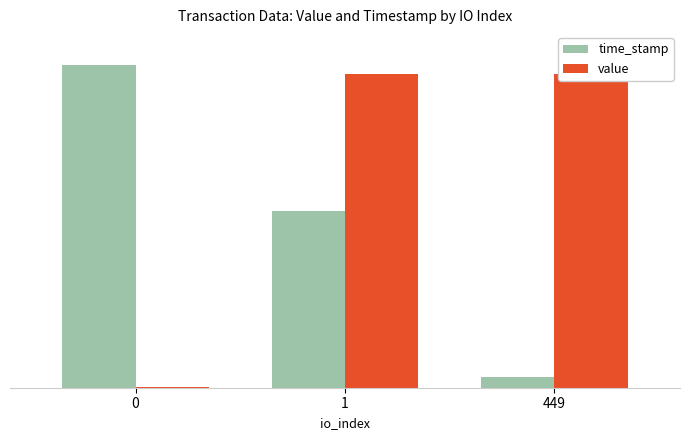

Are the bars grouped side by side (vs. stacked)?

Yes